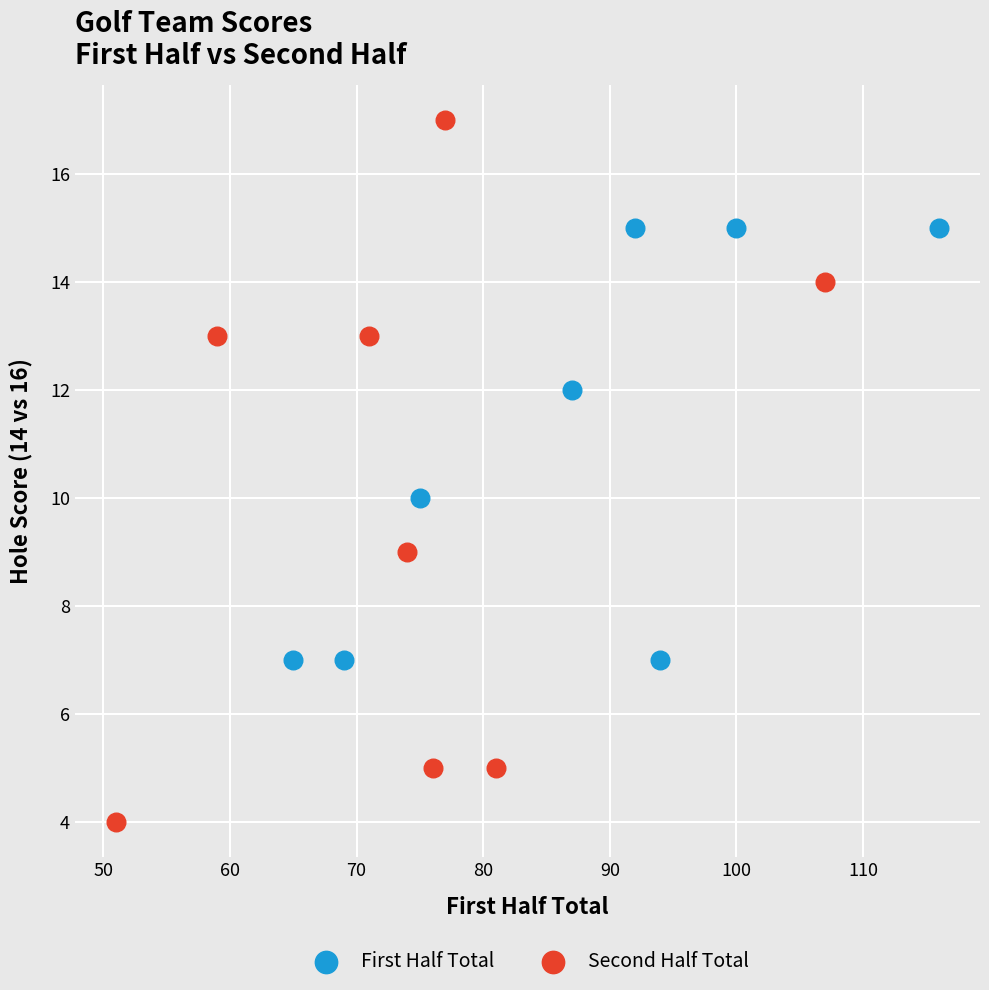

Which series contains the lowest Y value?

Second Half Total